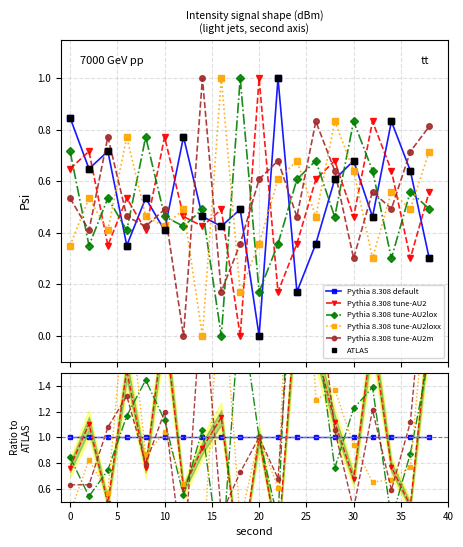

At how many categories does at least one series exceed 1?

15